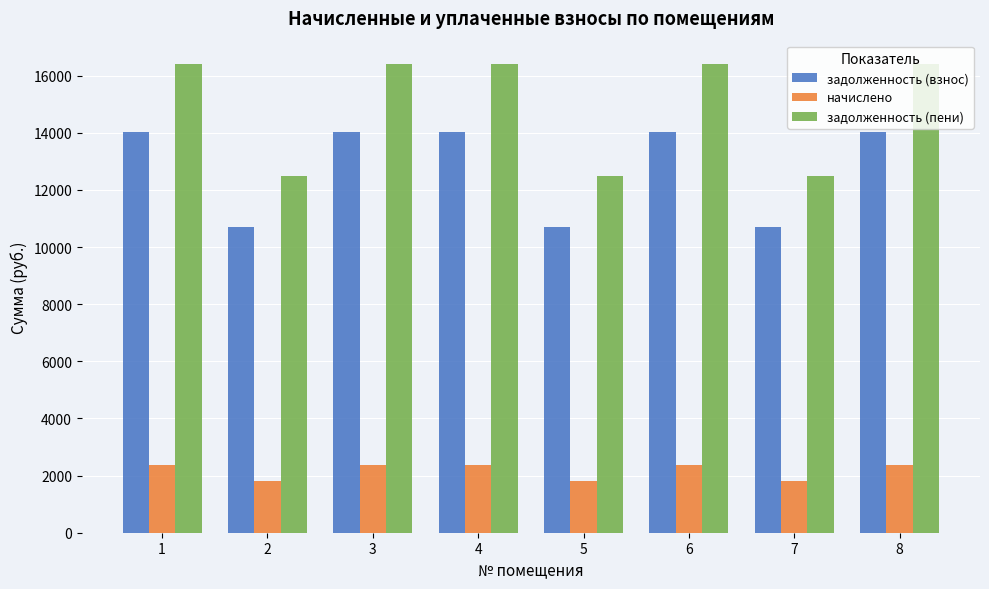

Count the number of categories in the chart.

8